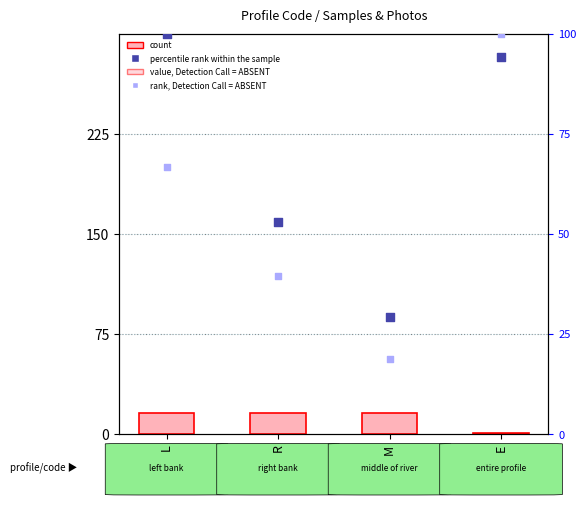

Which series contains the highest Y value?

percentile rank within the sample